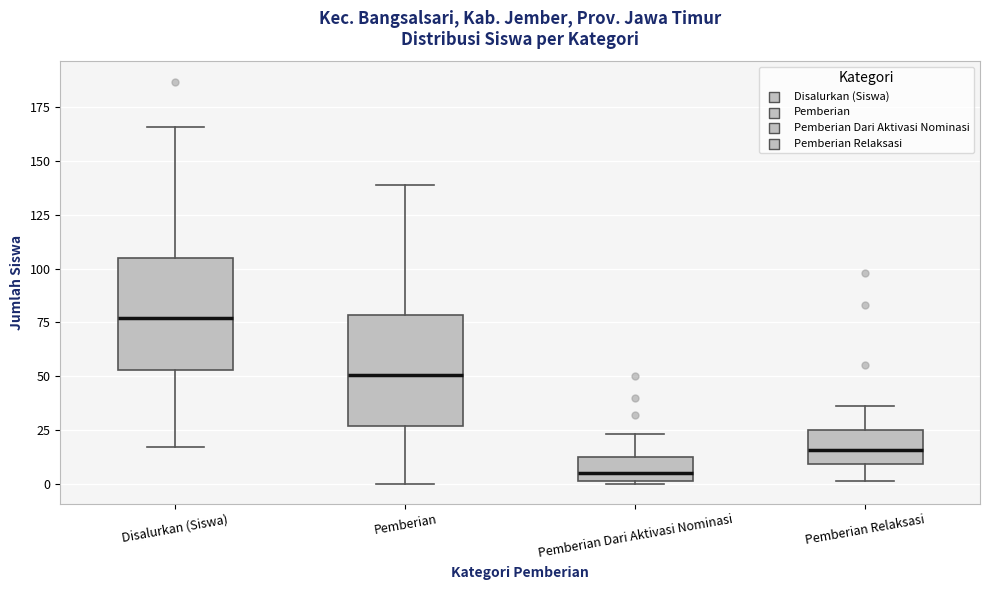

Reading left to right, transcribe this box plot: for each box, give where its median line is, the range the box spans, and where its two whiskers end, as read against the y-axis. The values are not printed on the chart, so give them approximately, as read against the axis.

Disalurkan (Siswa): median 75, box 55 to 105, whiskers 15 to 165
Pemberian: median 50, box 25 to 80, whiskers 0 to 140
Pemberian Dari Aktivasi Nominasi: median 5, box 0 to 10, whiskers 0 to 25
Pemberian Relaksasi: median 15, box 10 to 25, whiskers 0 to 35